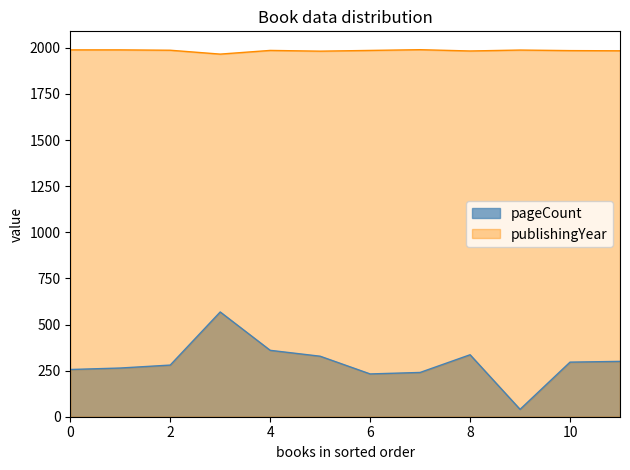

True or false: pageCount and publishingYear intersect in this chart.

False